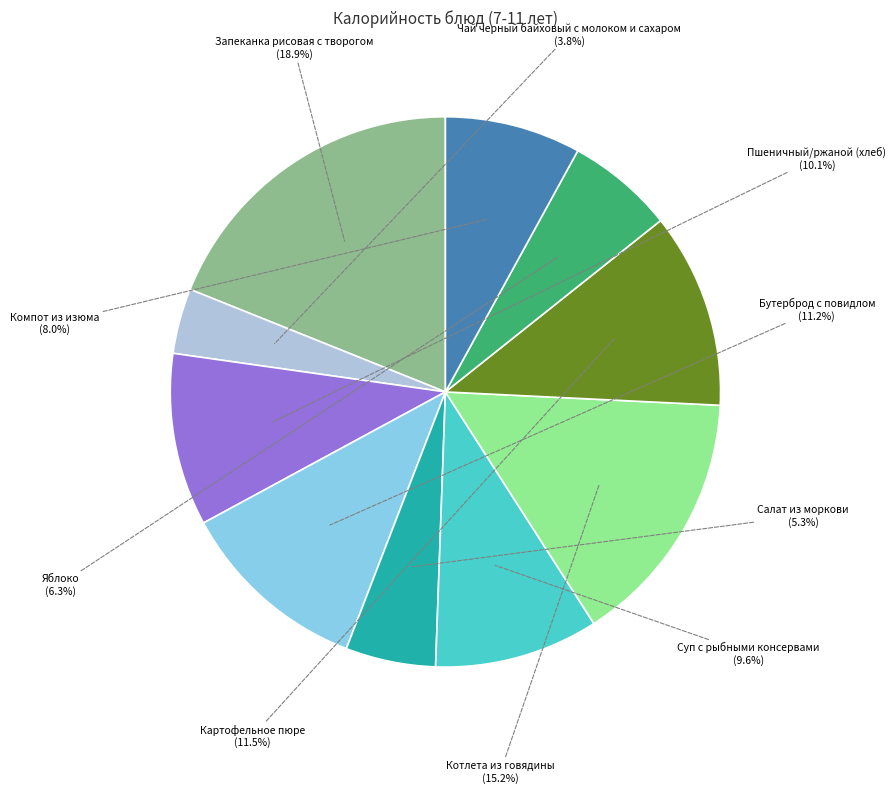

Is there a majority slice in this chart?

No